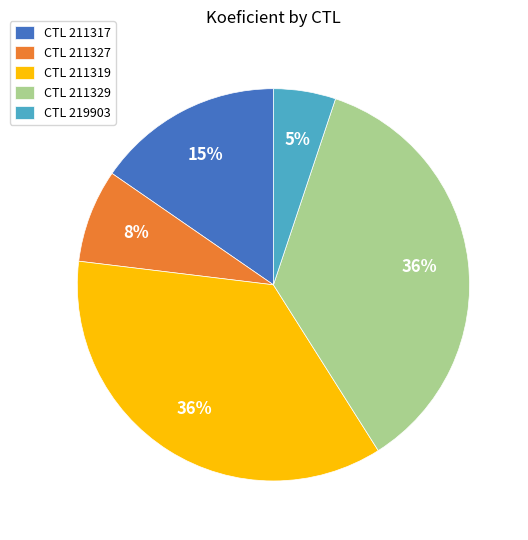

To the nearest percent, what is the difference between the largest and smallest slice percentages?

31%